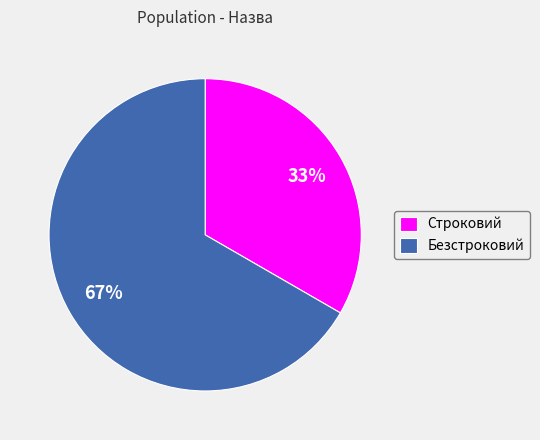

To the nearest percent, what is the combined percentage of Строковий and Безстроковий?

100%